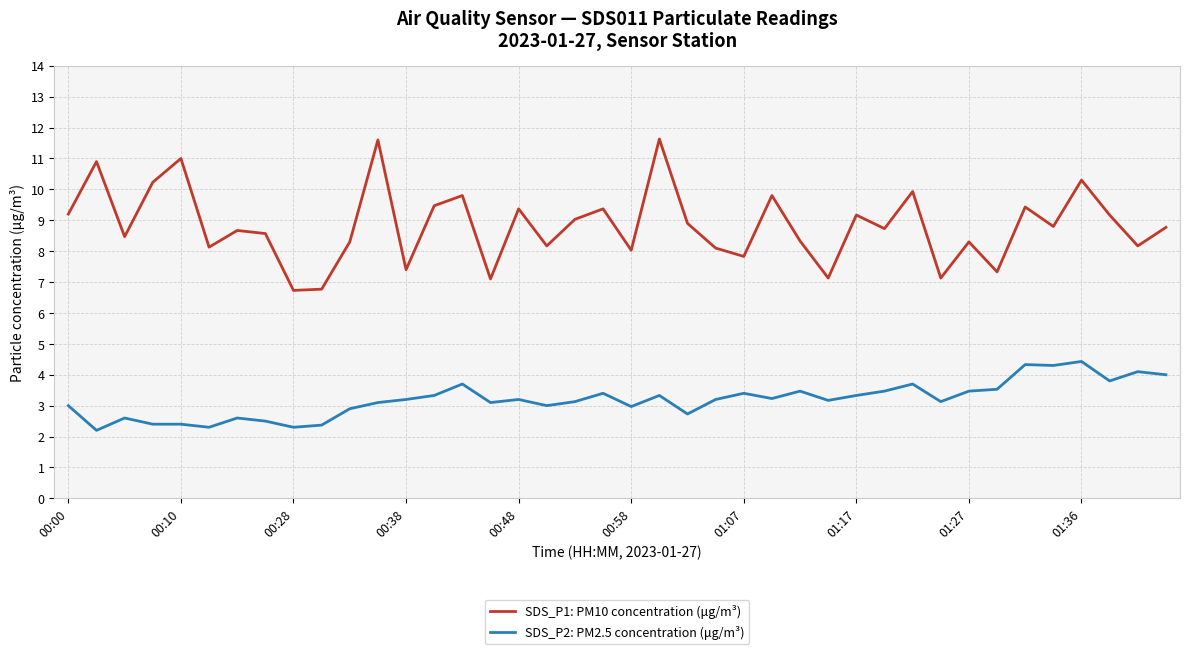

True or false: SDS_P2: PM2.5 concentration (μg/m³) and SDS_P1: PM10 concentration (μg/m³) intersect in this chart.

False